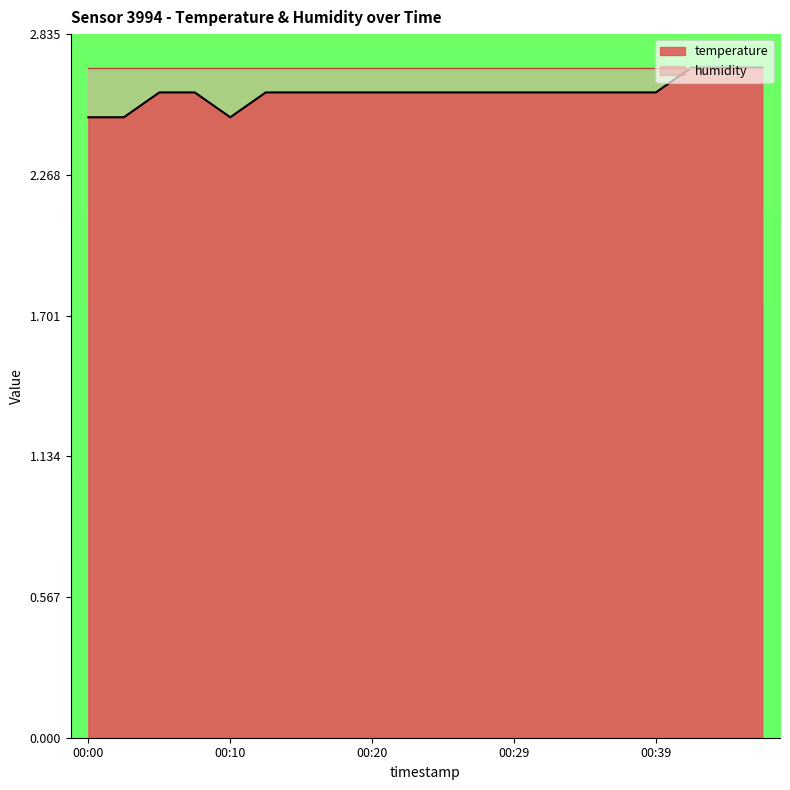

What is the greatest value displayed?

2.7